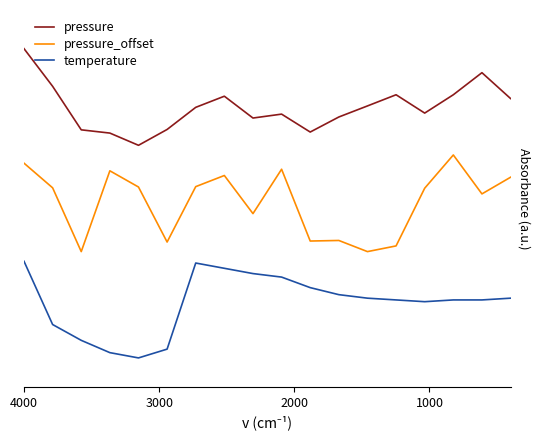

What is the value of the pressure point at the 12th from the left?

2.5